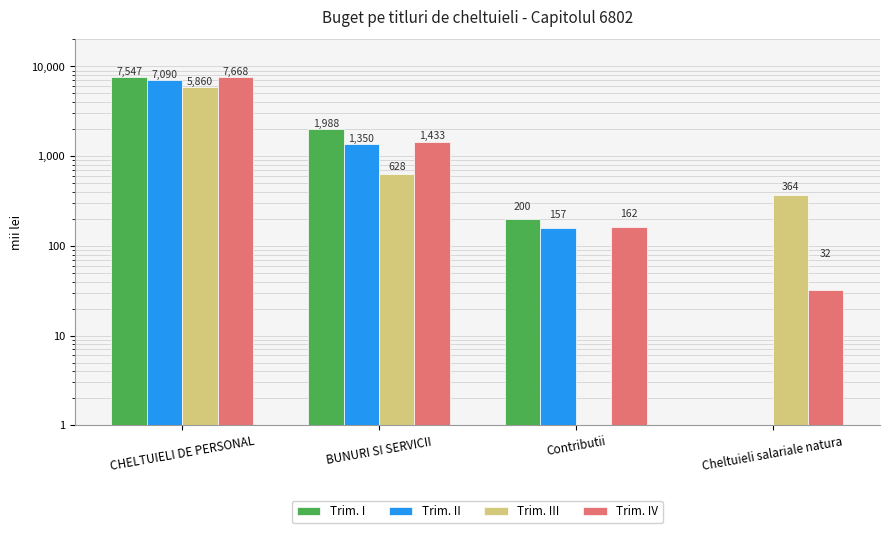

List the series in order of their overall mean, lowest first.

Trim. III, Trim. II, Trim. IV, Trim. I